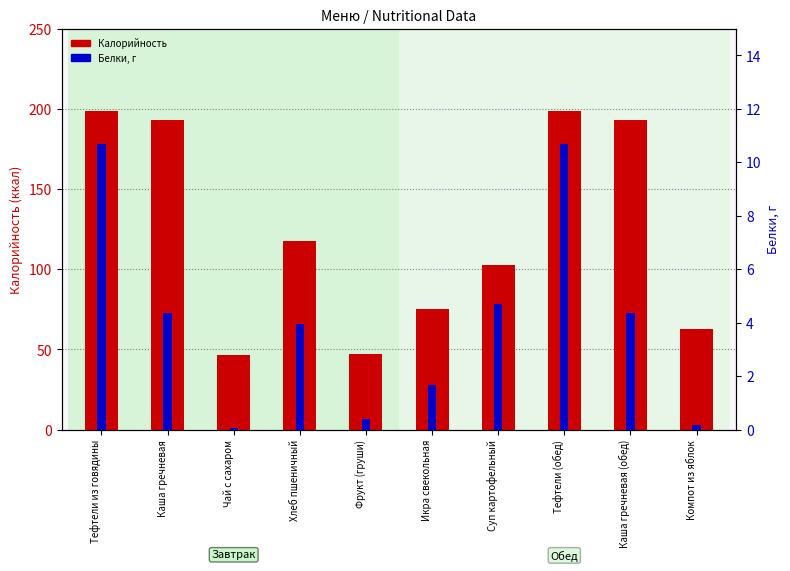

What is the greatest value displayed?

198.7